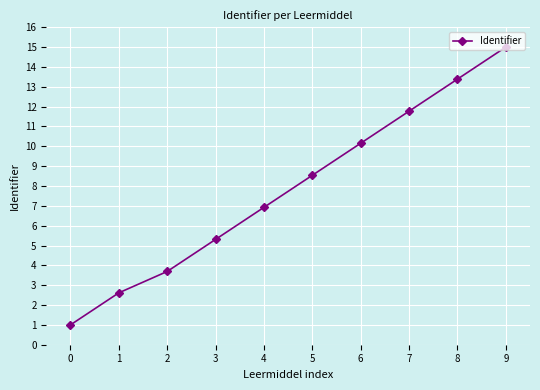

The chart shows a value of 15.0 at 9. True or false?

True